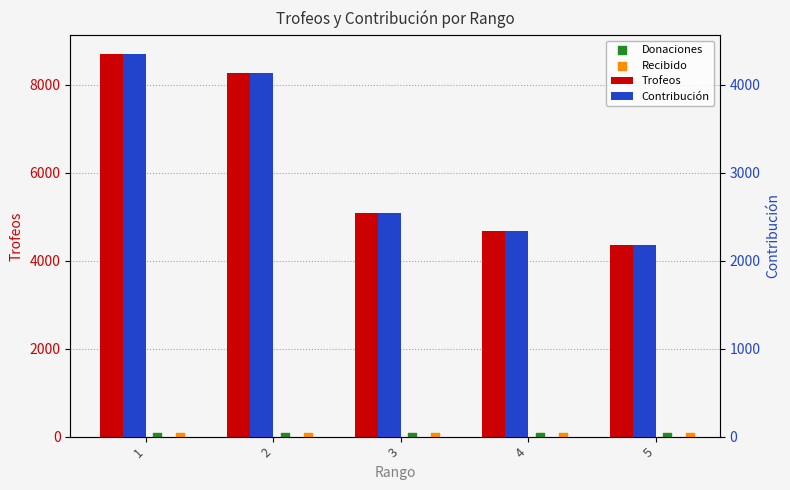

What are all the series names shown in the legend?

Trofeos, Donaciones, Recibido, Contribución